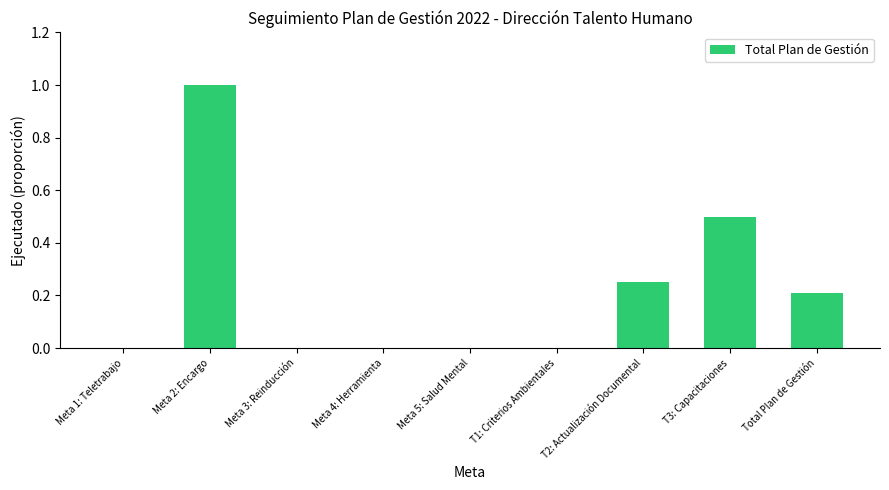

How many series are shown in this chart?

1